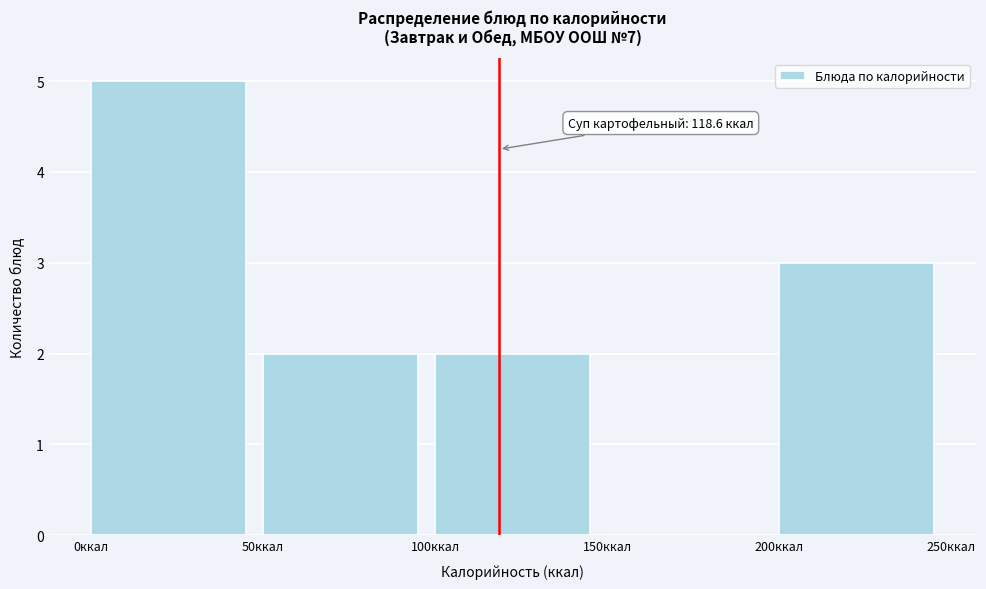

Over which range of the x-axis is the bar tallest?

0 to 50